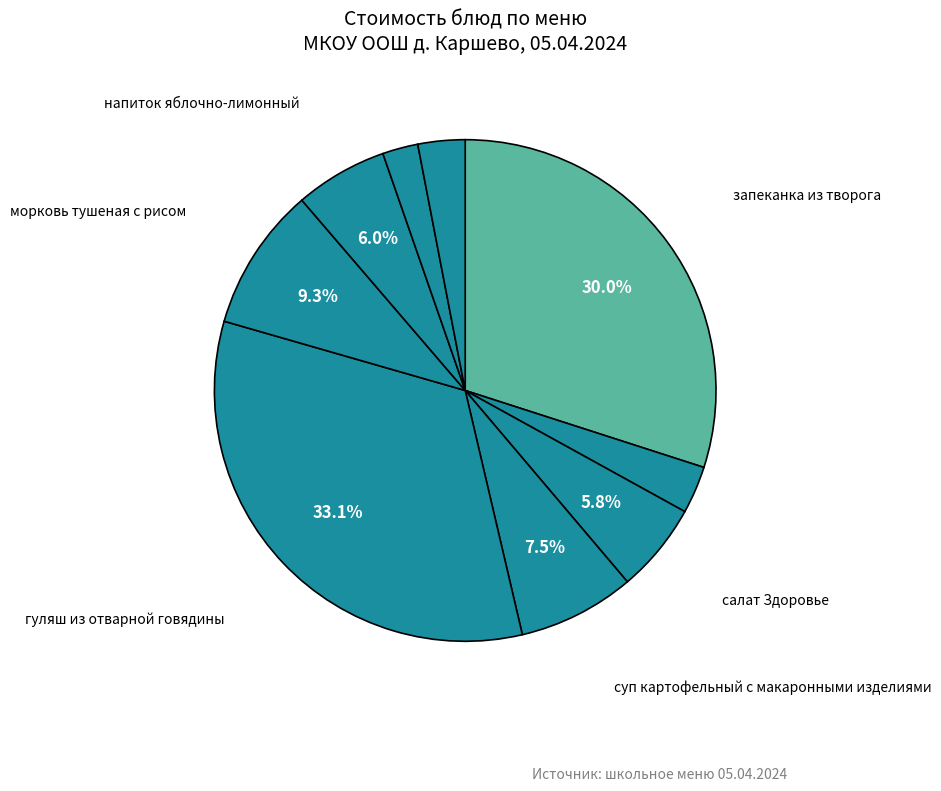

How many segments does this pie chart have?

9